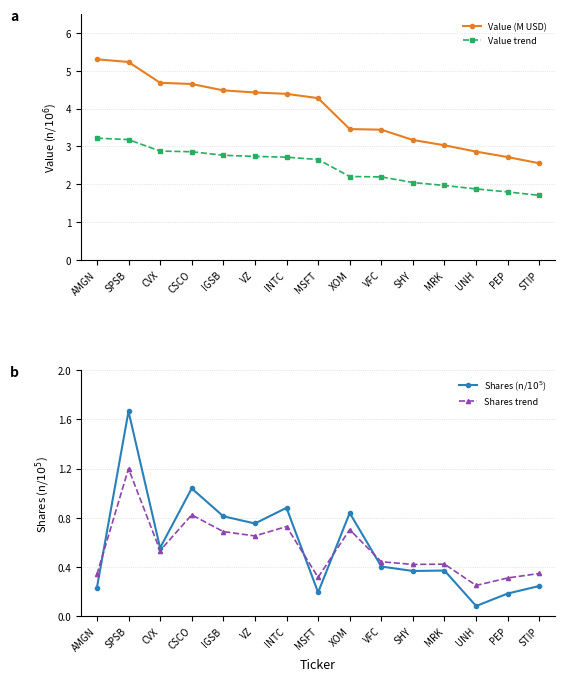

Is it true that Value (M USD) equals 4.5 at IGSB?

True